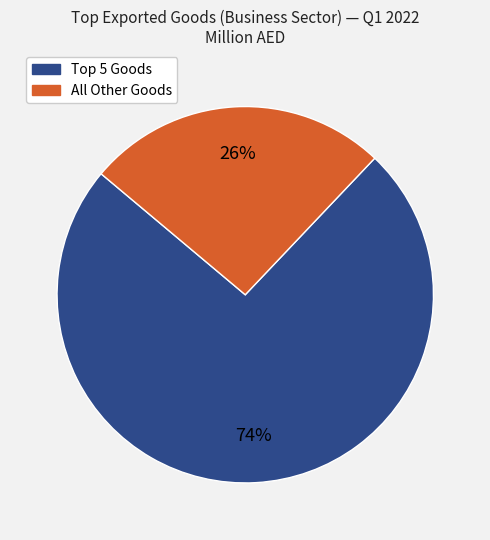

To the nearest percent, what is the difference between the largest and smallest slice percentages?

48%